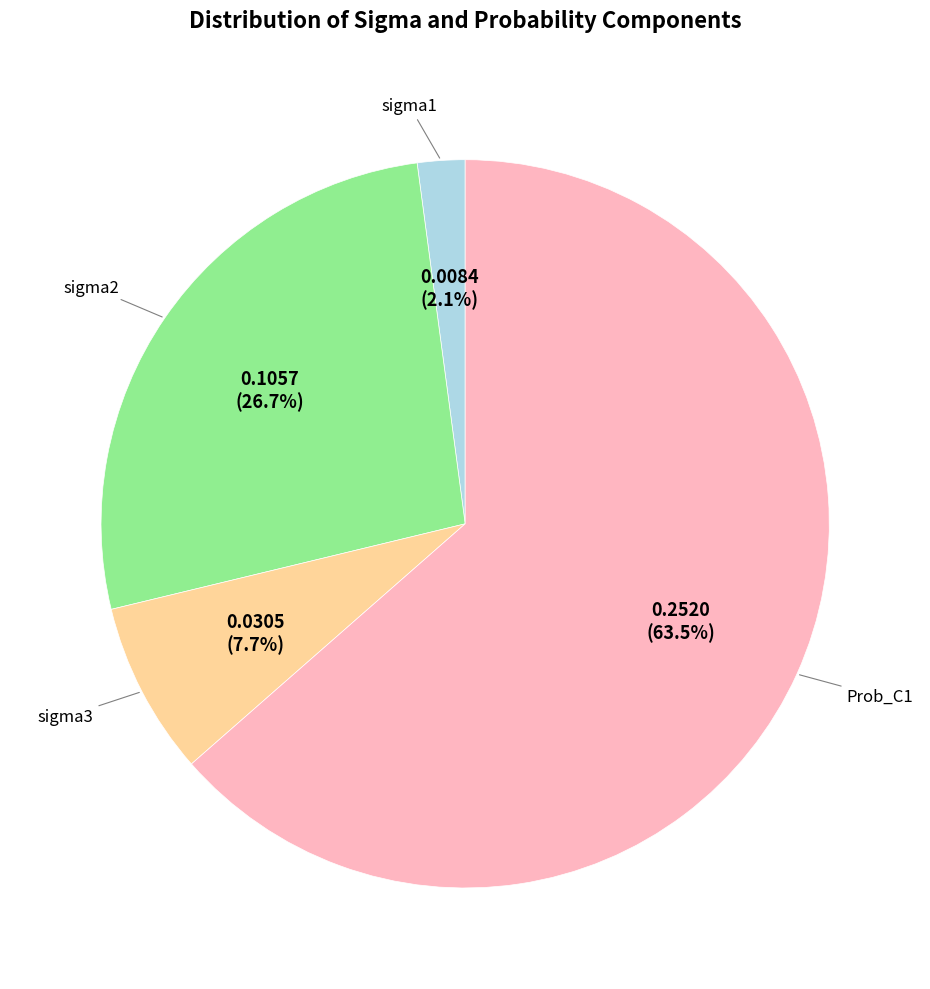

The sigma1 slice represents 9% of the pie. True or false?

False